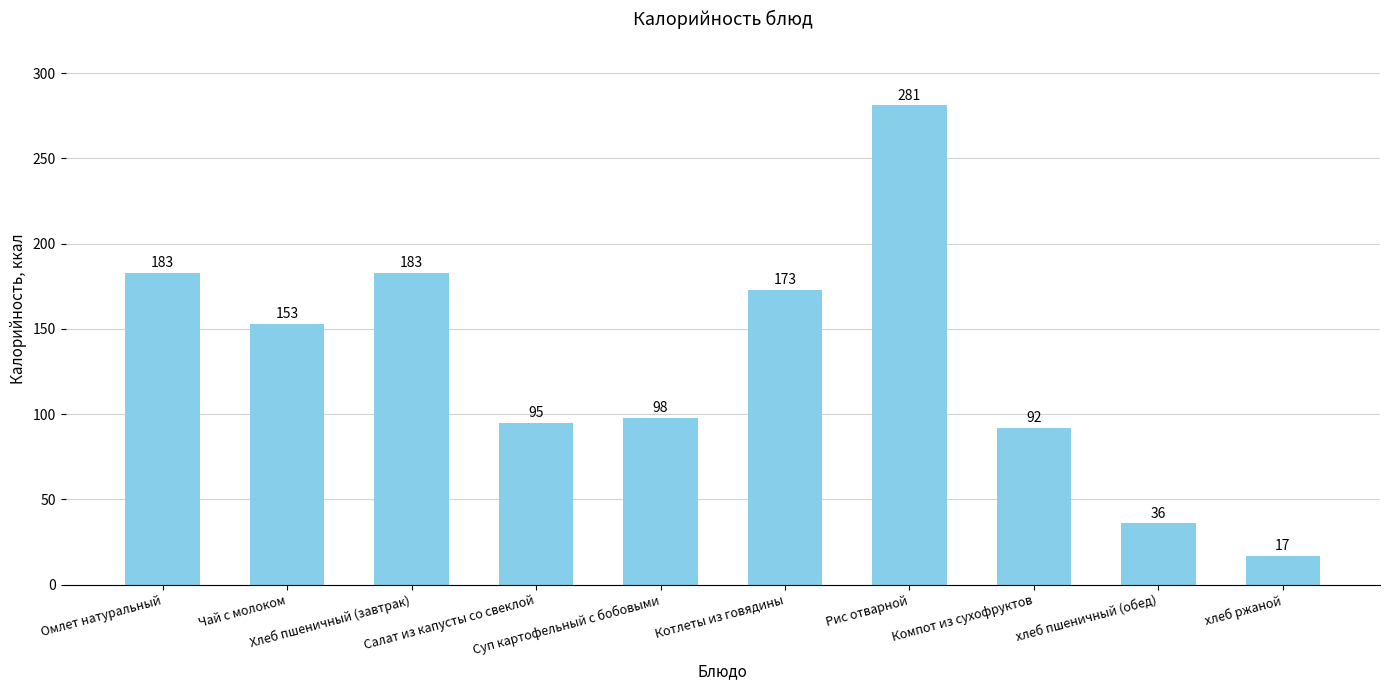

Count the number of data series in this chart.

1